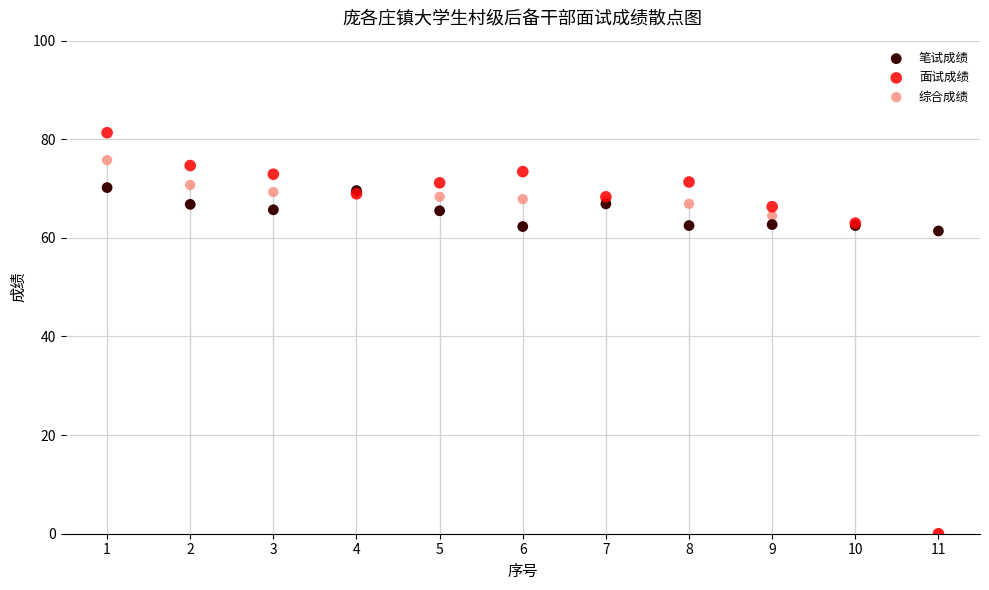

What are all the series names shown in the legend?

笔试成绩, 面试成绩, 综合成绩